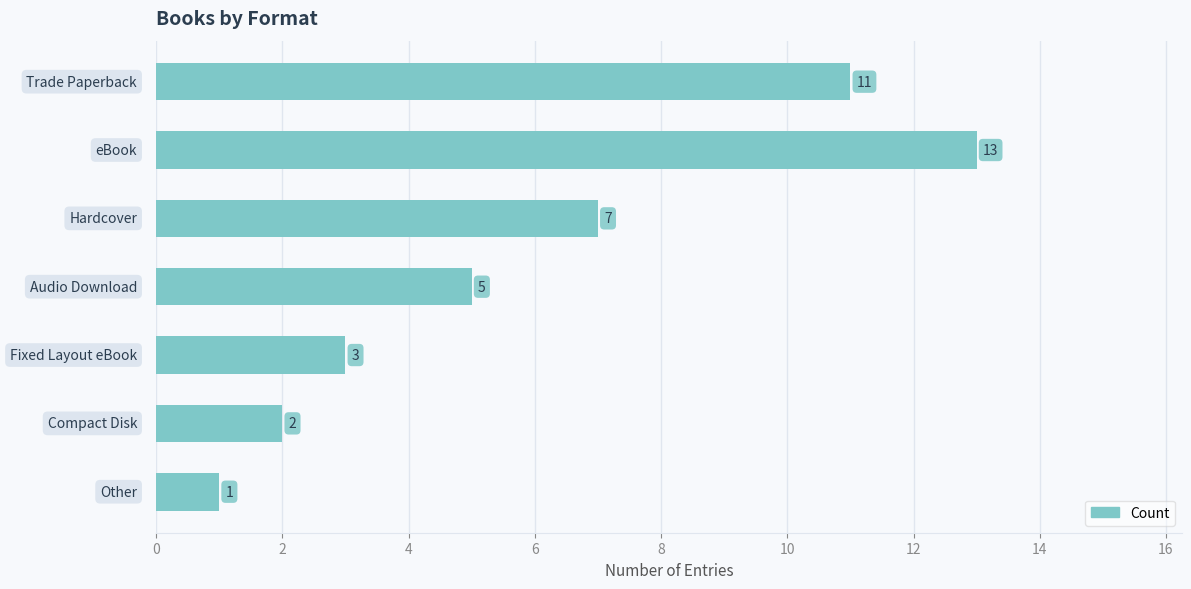

What is the sum of all values?

42